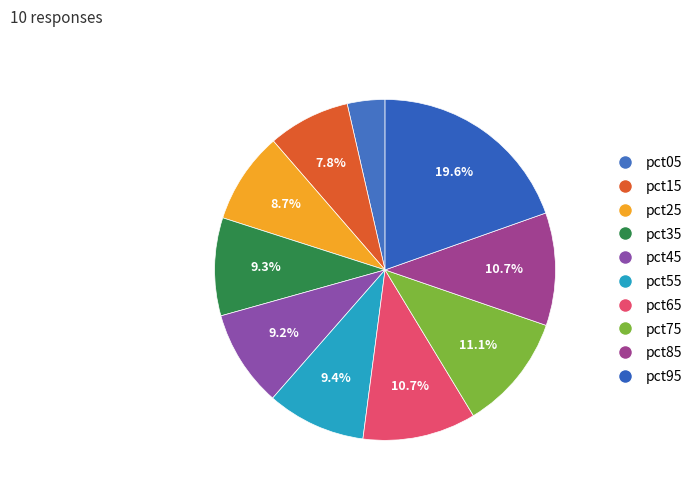

Is pct75 the majority of the pie?

No